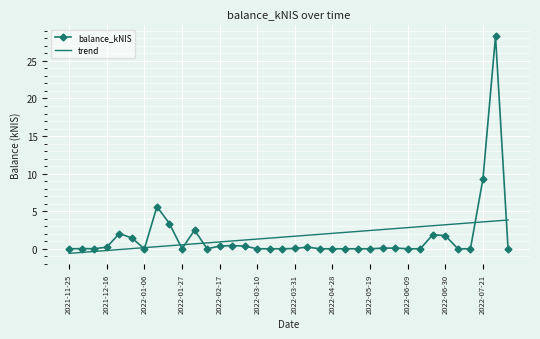

What is the smallest value displayed?

-0.6